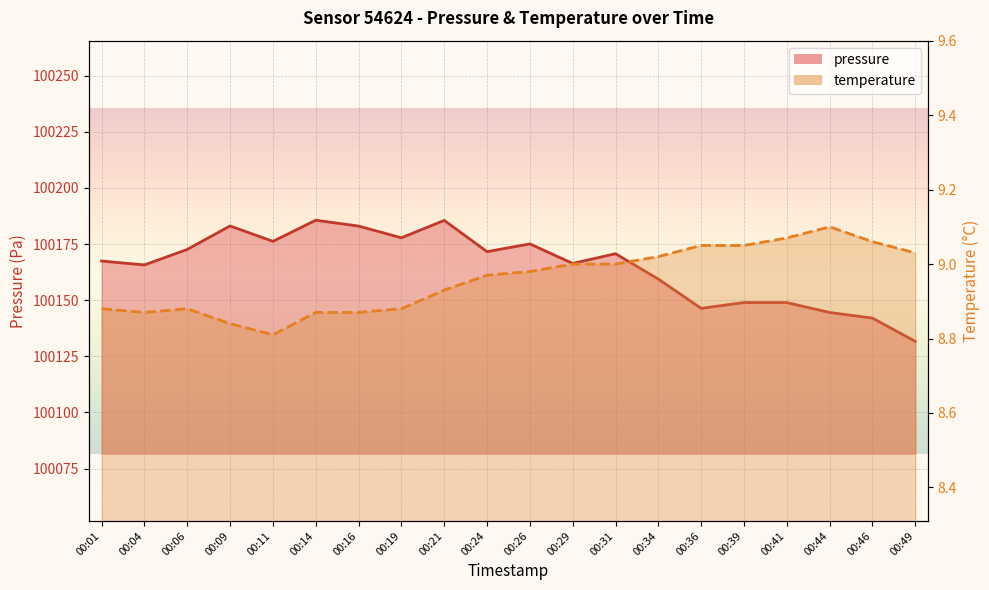

Which category has the lowest value across all series?

00:11